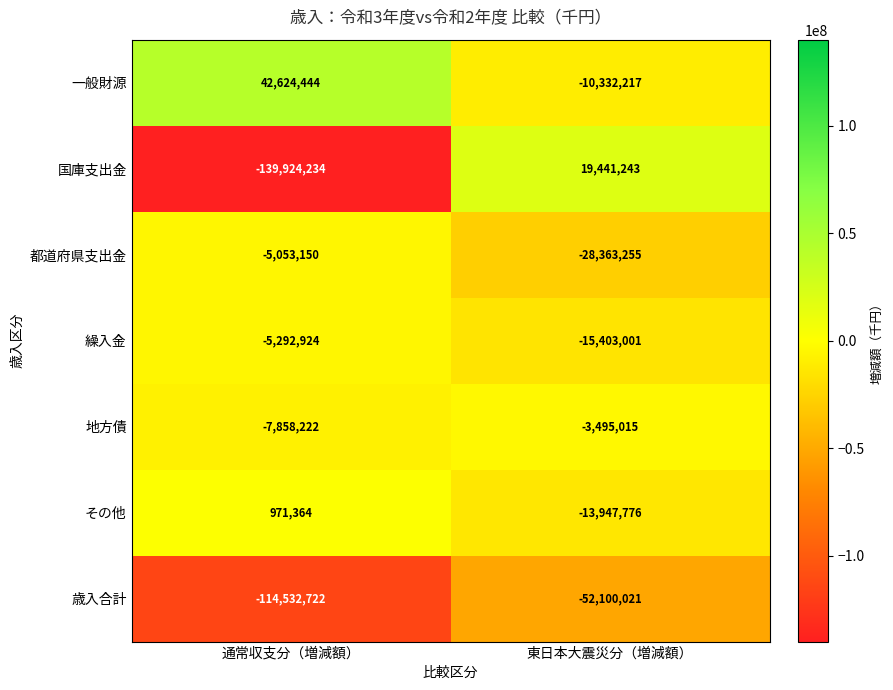

Which series has the largest total across all categories?

一般財源